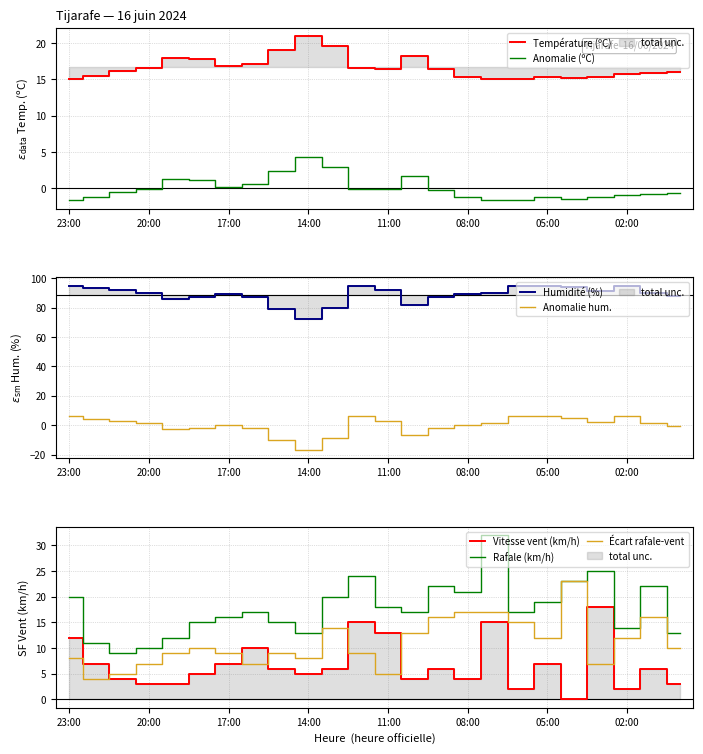

How many times do Vitesse vent (km/h) and Écart rafale-vent cross each other?

7